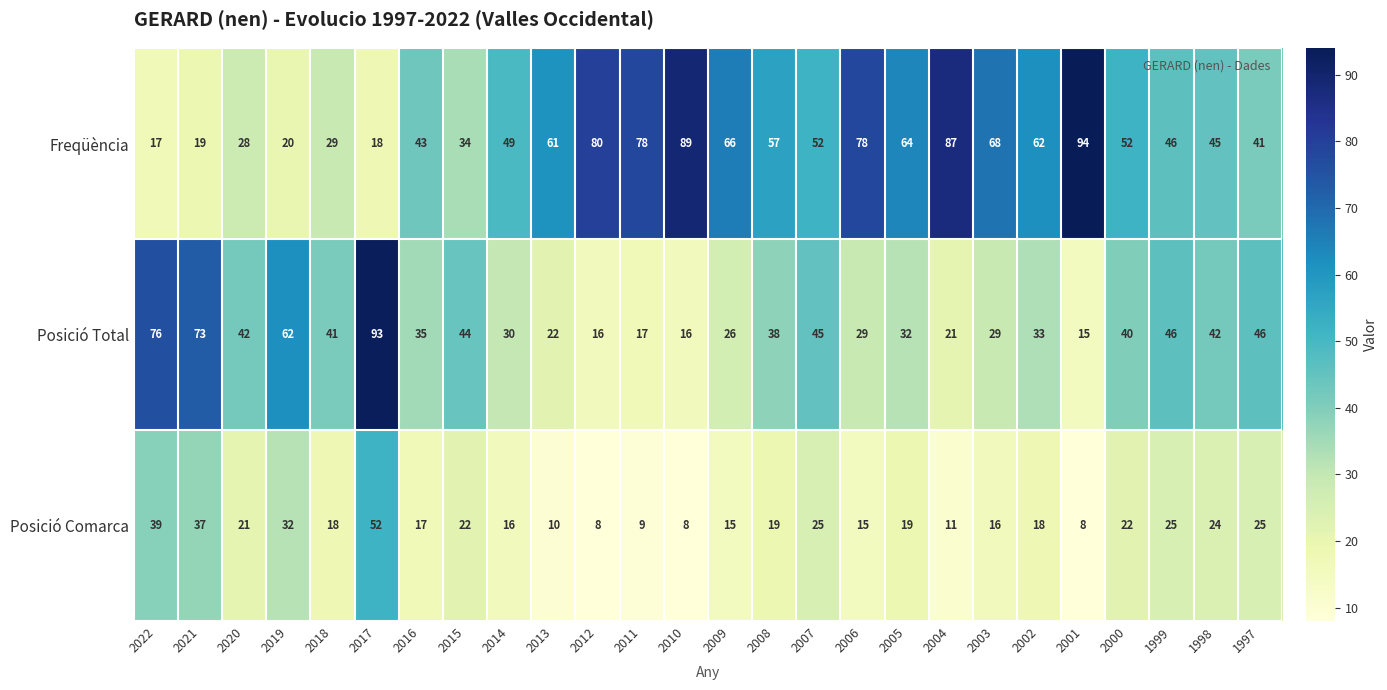

What is the smallest value displayed?

8